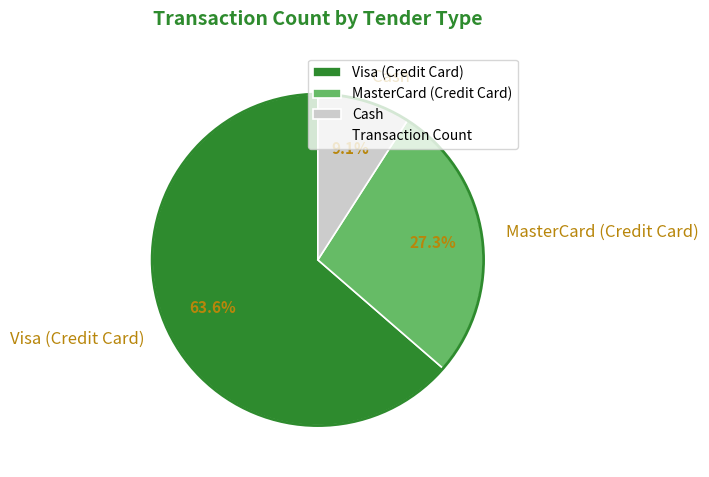

True or false: MasterCard (Credit Card) accounts for 20% of the total.

False